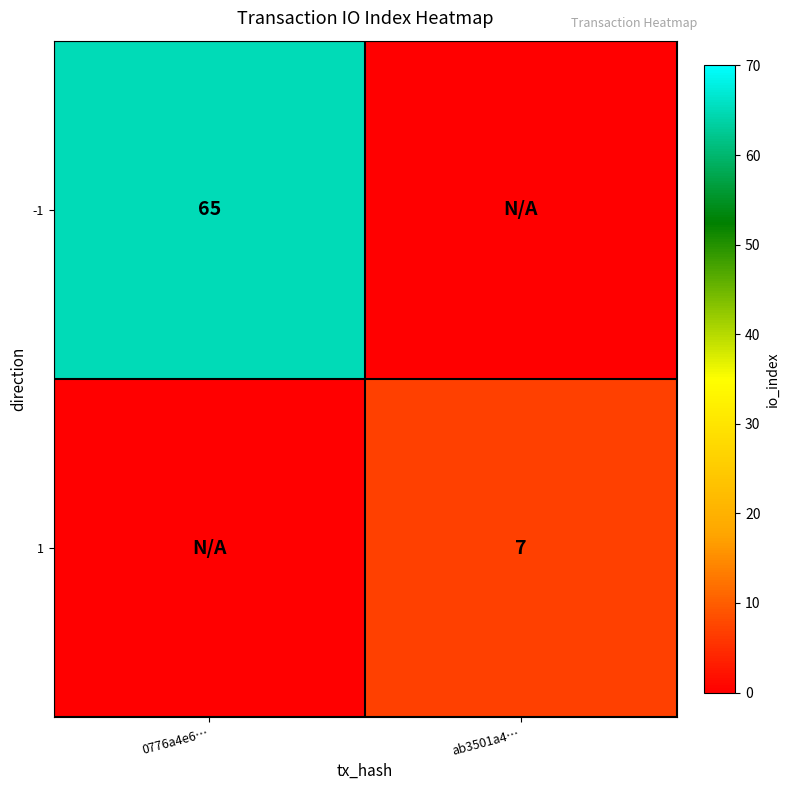

The 1 series shows 12 at ab3501a4…. True or false?

False